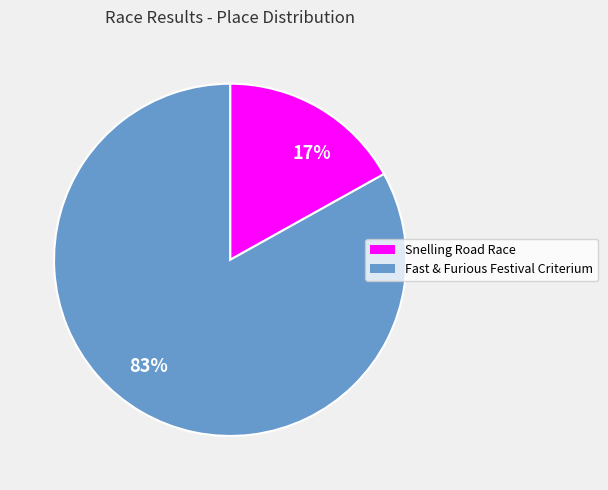

What is the smallest slice in the pie chart?

17%